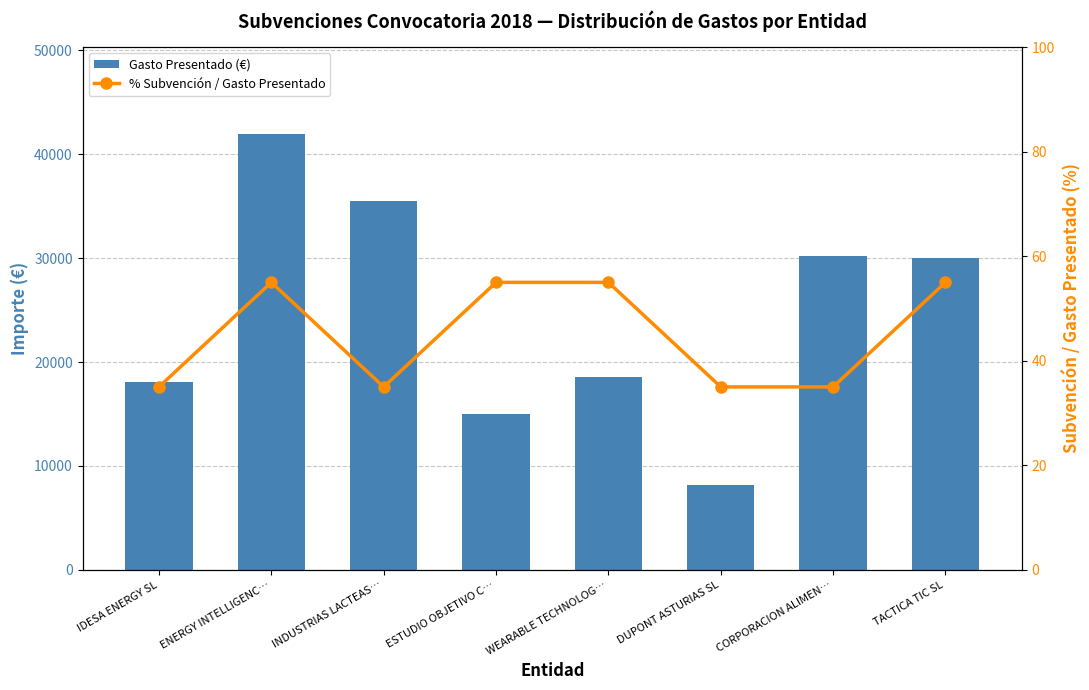

At which category does the chart reach its peak across all series?

ENERGY INTELLIGENC…